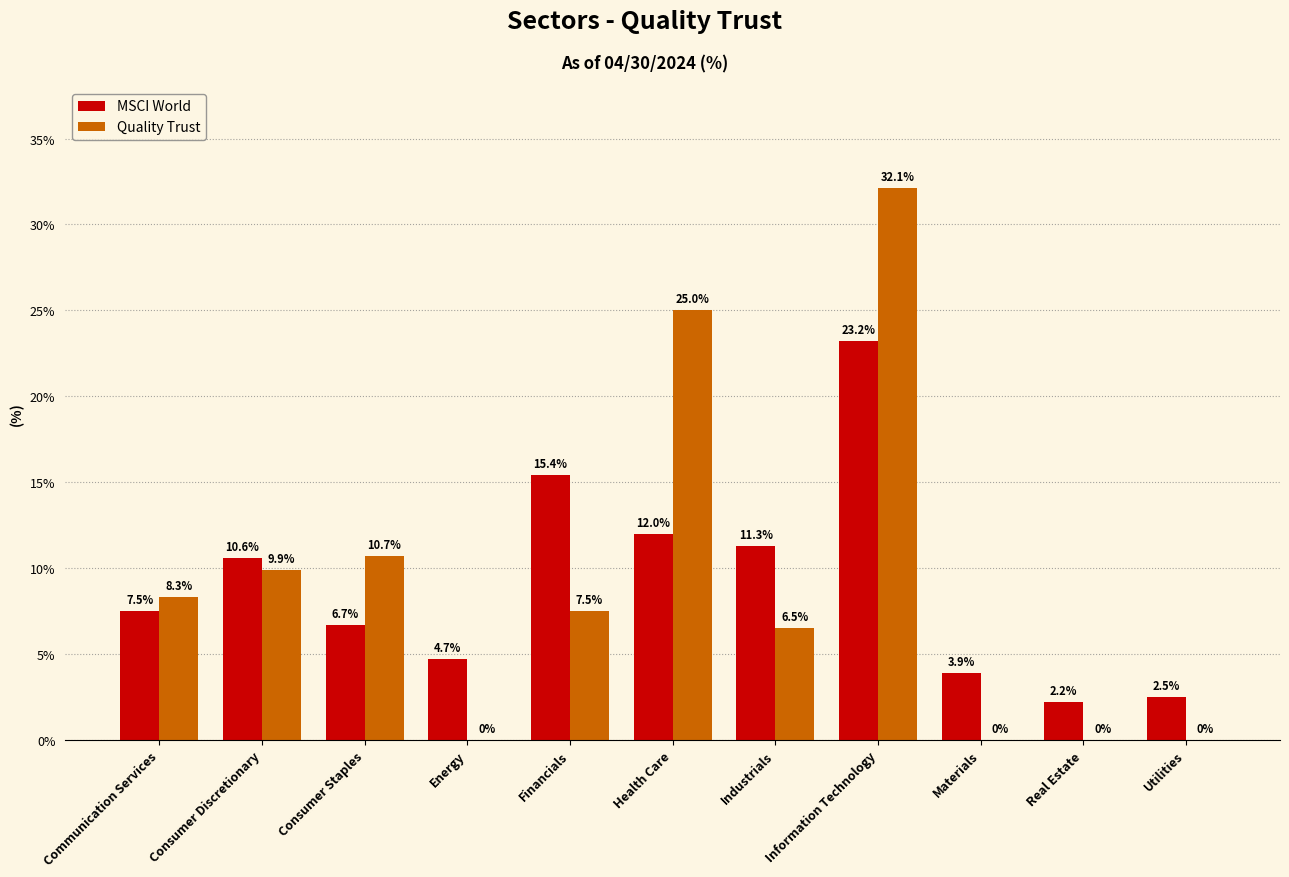

What is the total value across all series at Consumer Discretionary?

20.5